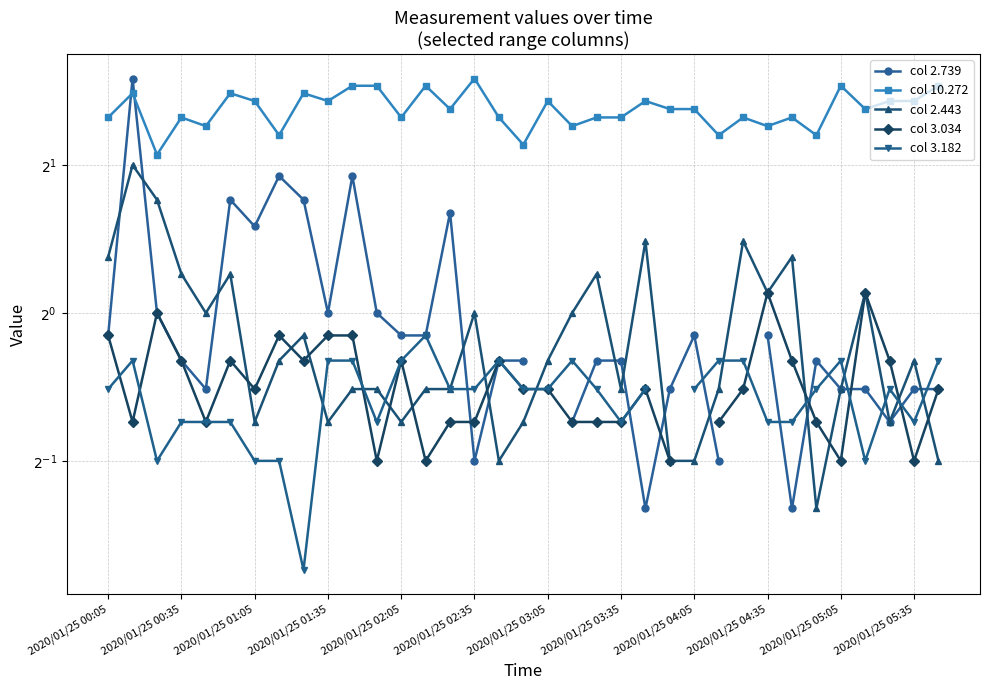

True or false: col 3.182 and col 3.034 cross at least once.

True